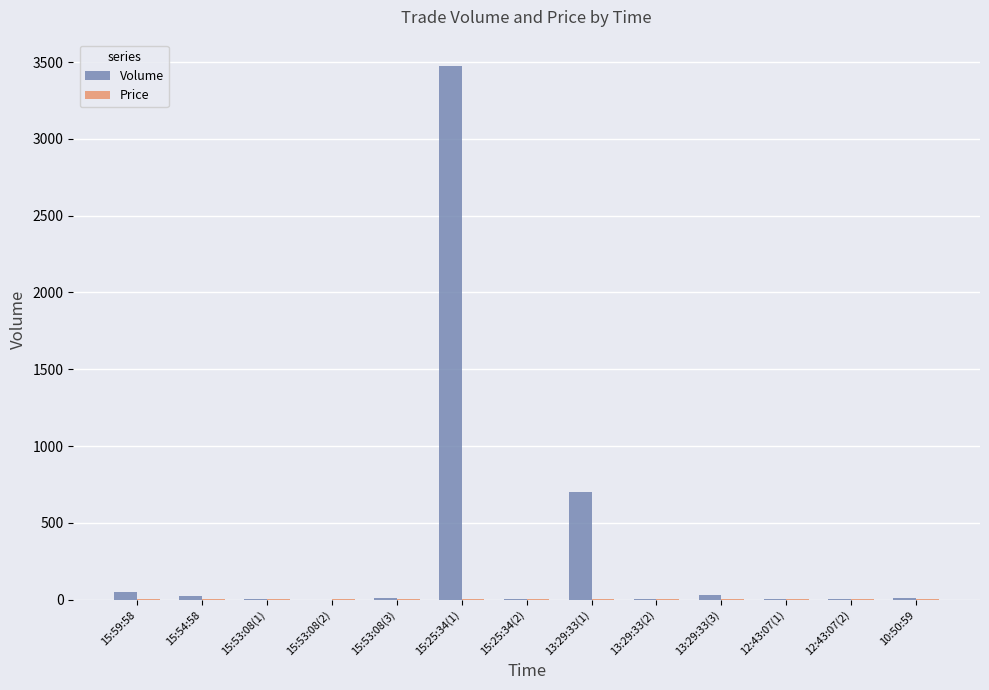

Which series has the largest total across all categories?

Volume